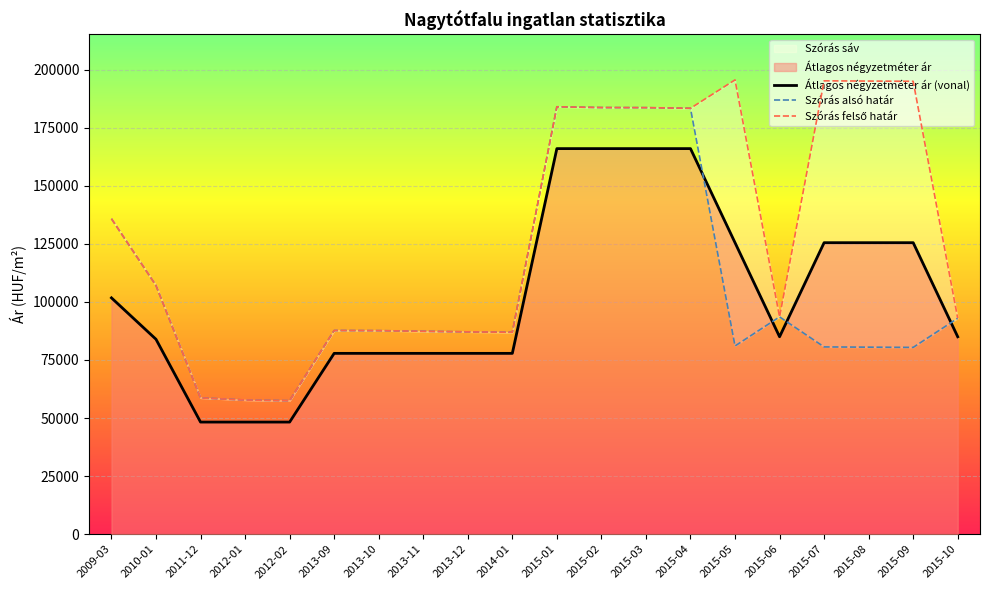

What is the highest value of the Átlagos négyzetméter ár (vonal) series?

166000